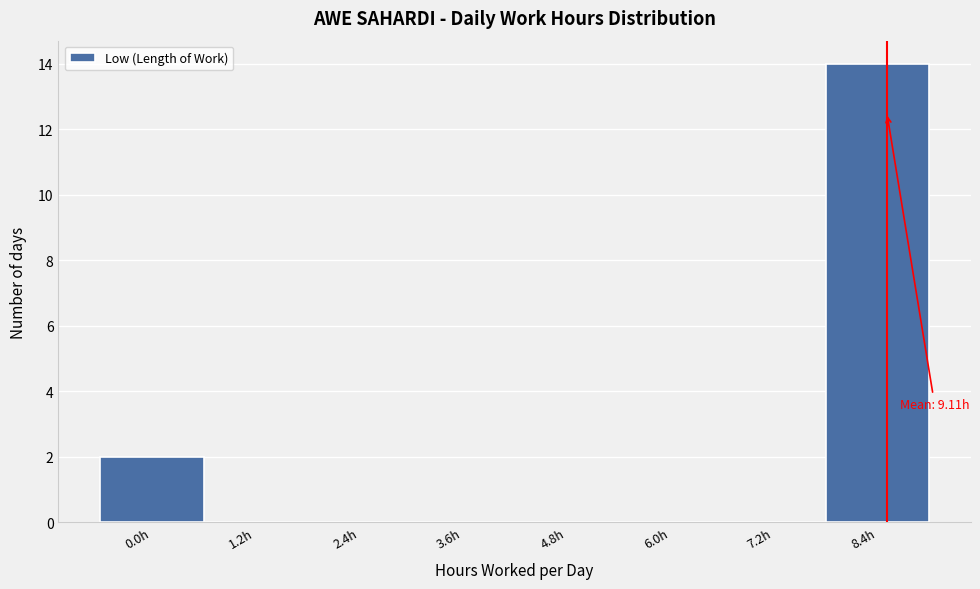

Reading left to right, list all the values displayed in this chart.

0.0h=2	1.2h=0	2.4h=0	3.6h=0	4.8h=0	6.0h=0	7.2h=0	8.4h=14